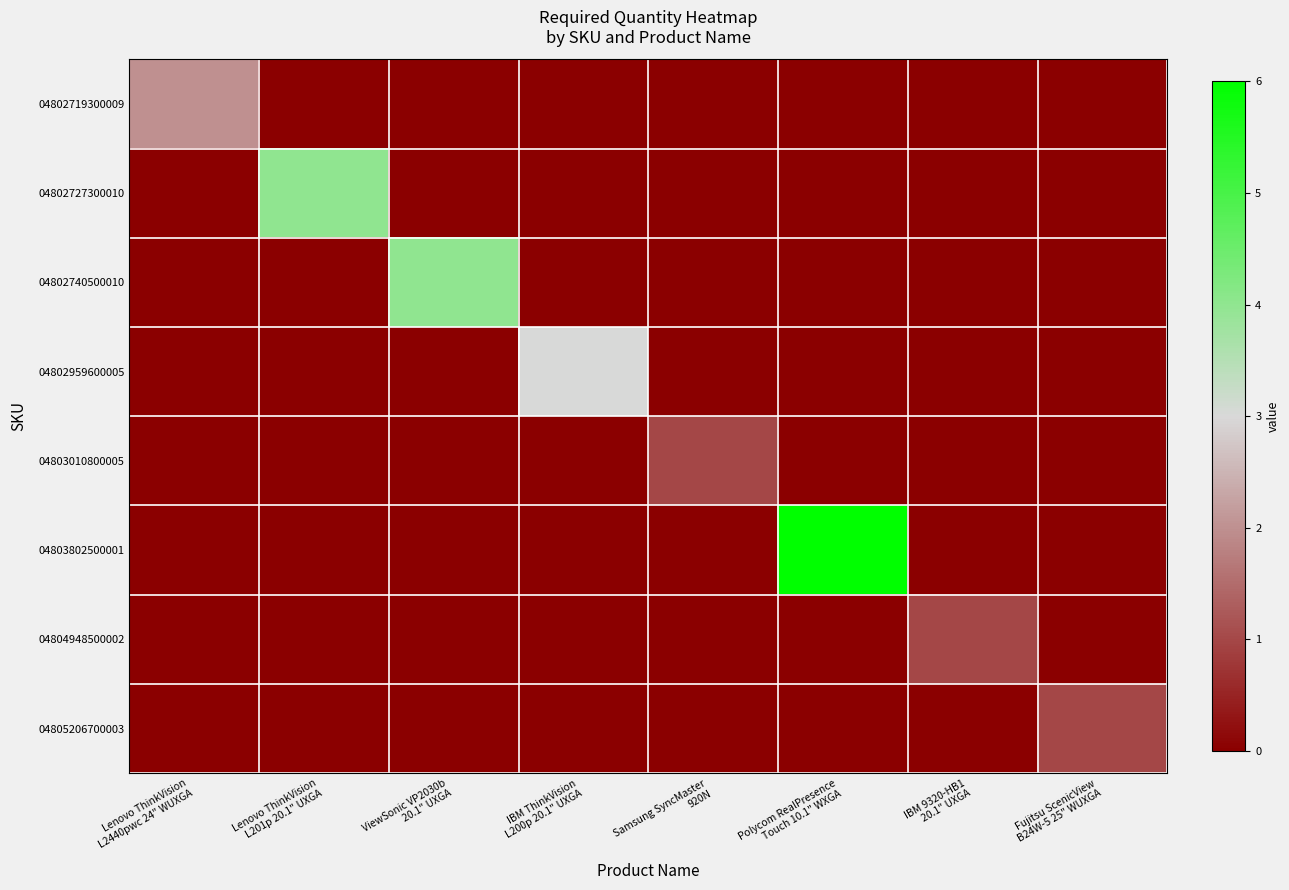

How many data points does each series have?

8